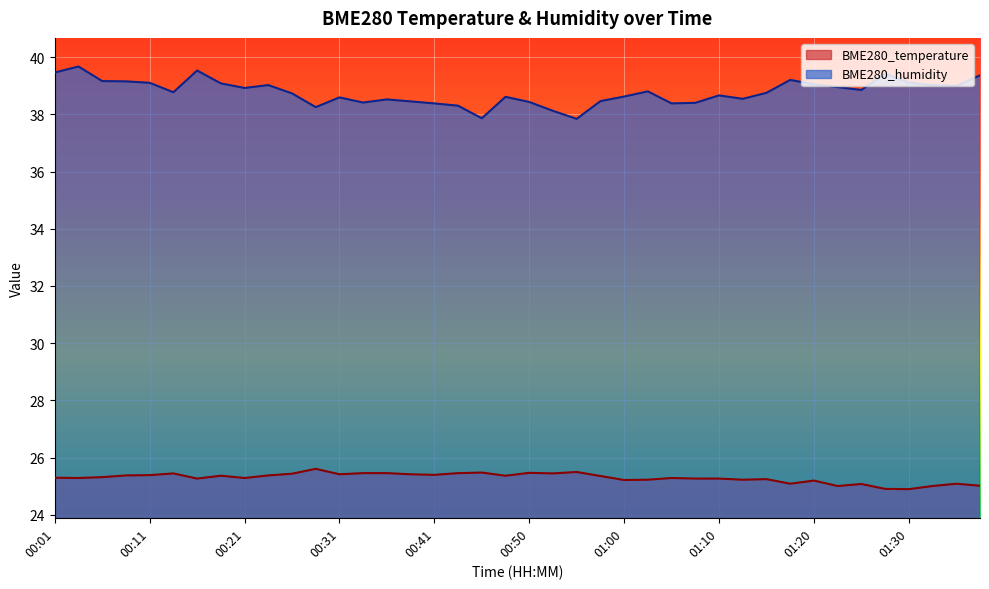

How many interior local valleys does the BME280_humidity series have?

10